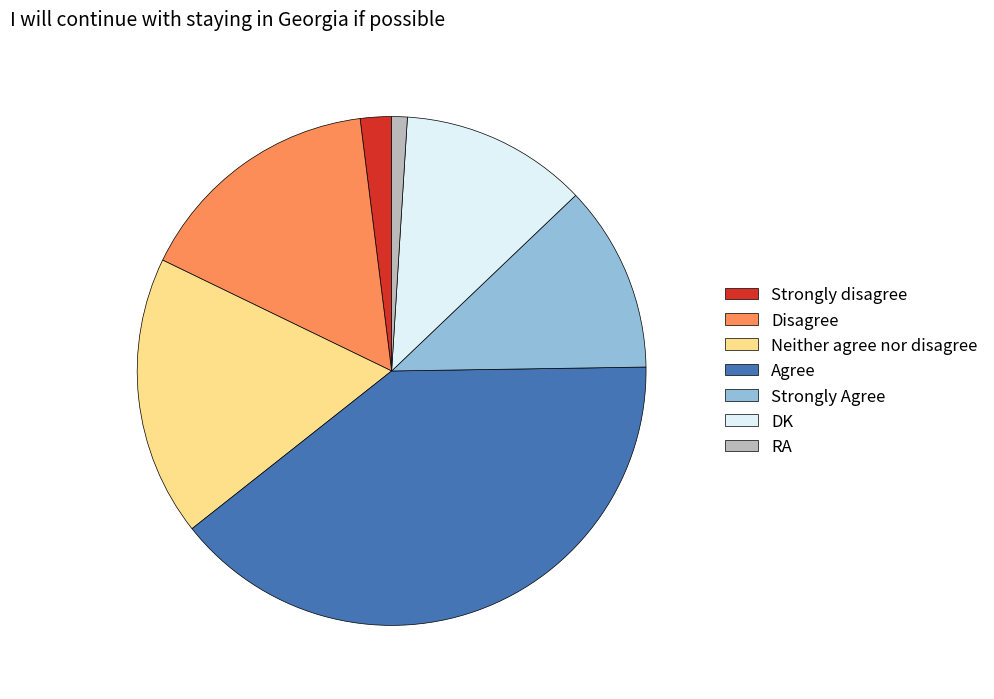

The Strongly disagree slice represents 7% of the pie. True or false?

False